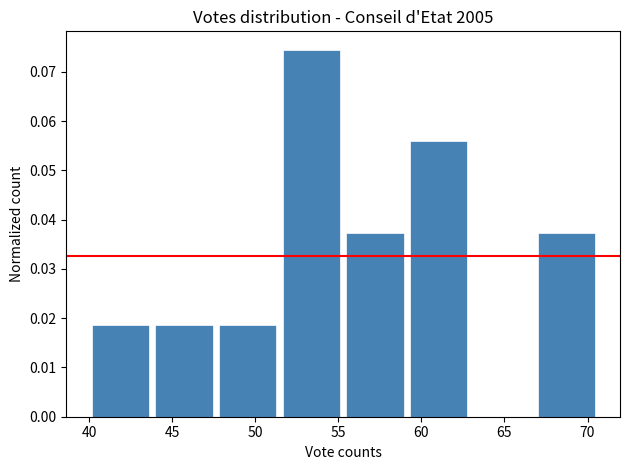

What is the height of the bar covering 47.5 to 51.5 on the x-axis? Neither the bar edges nor the heights are printed on the chart, so give them approximately, as read against the axes.

0.019